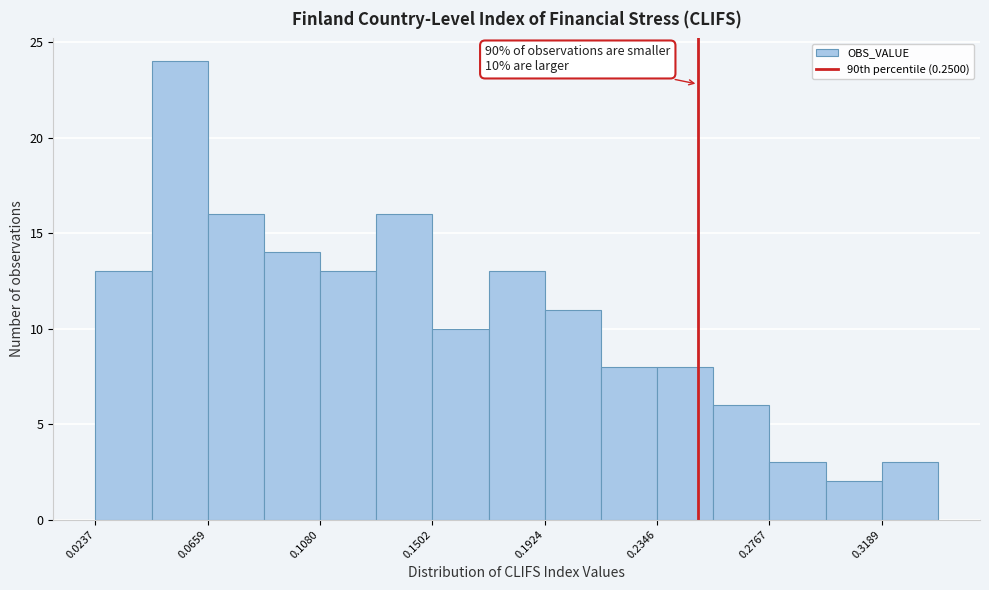

Over which range of the x-axis is the bar tallest?

0.045 to 0.065